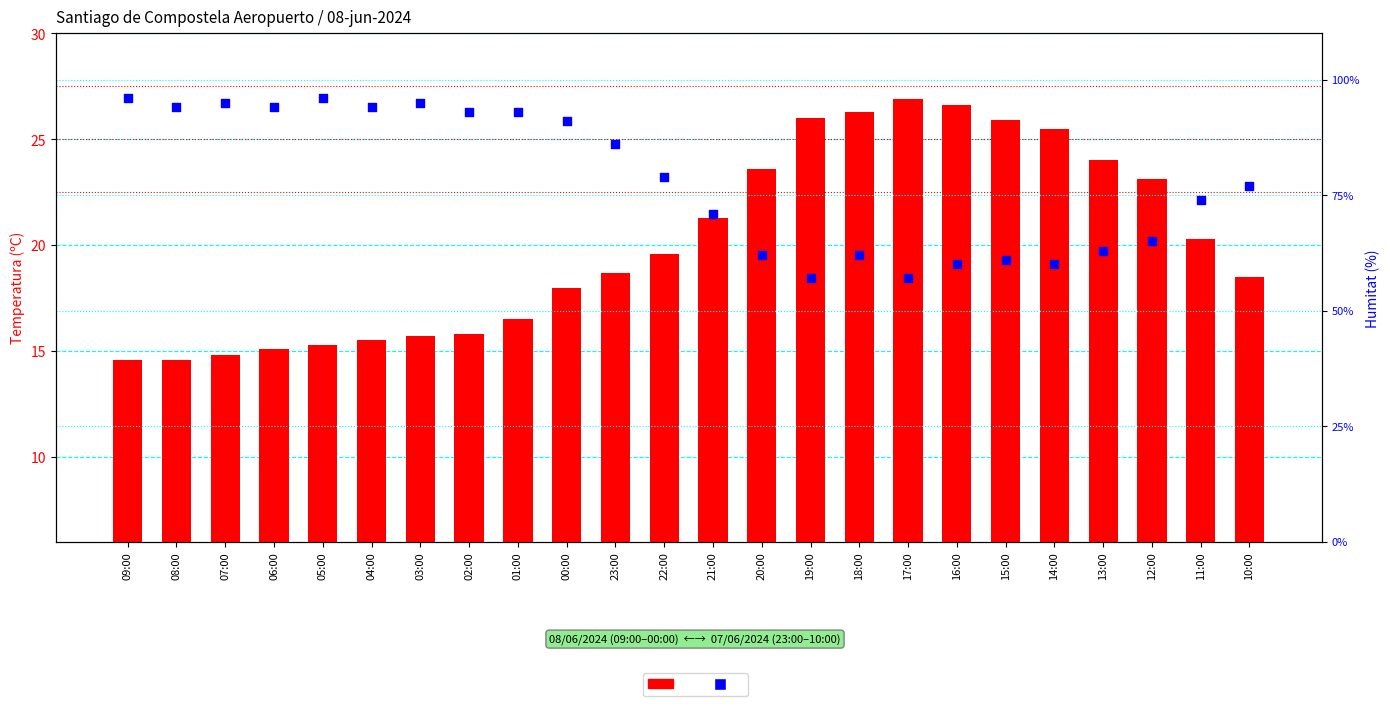

Which series reaches the minimum Y coordinate?

Temperatura (ºC)